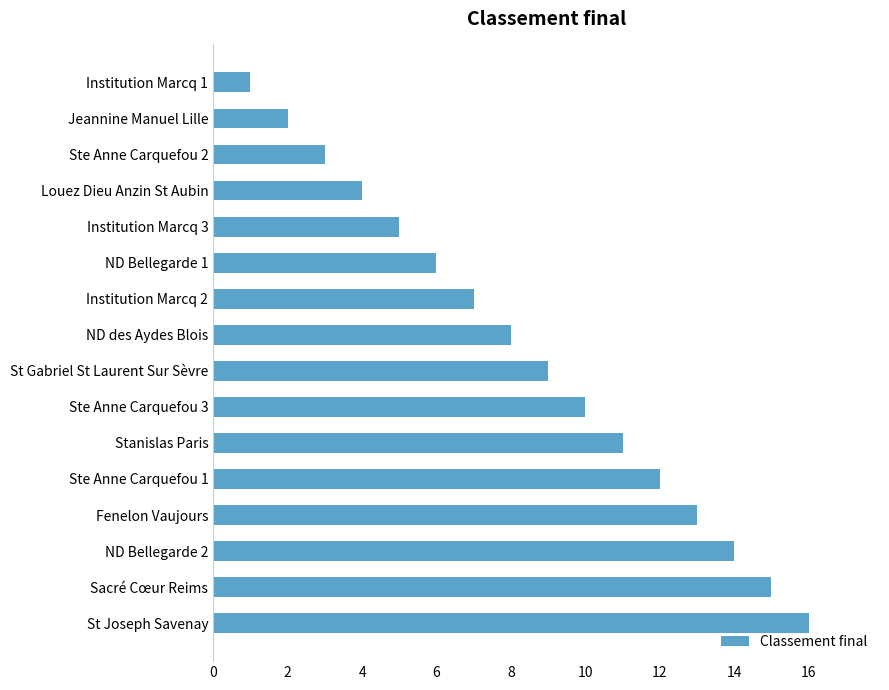

Rank the categories by value from lowest to highest.

Institution Marcq 1, Jeannine Manuel Lille, Ste Anne Carquefou 2, Louez Dieu Anzin St Aubin, Institution Marcq 3, ND Bellegarde 1, Institution Marcq 2, ND des Aydes Blois, St Gabriel St Laurent Sur Sèvre, Ste Anne Carquefou 3, Stanislas Paris, Ste Anne Carquefou 1, Fenelon Vaujours, ND Bellegarde 2, Sacré Cœur Reims, St Joseph Savenay